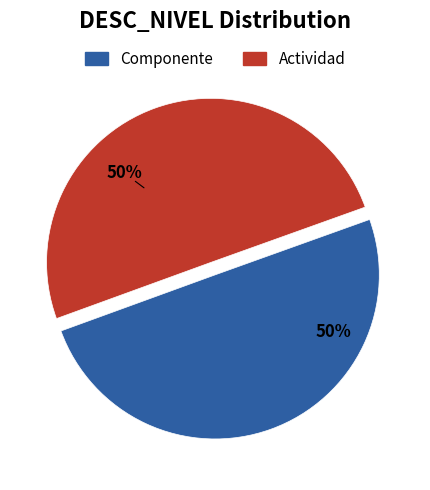

True or false: Componente accounts for 44% of the total.

False